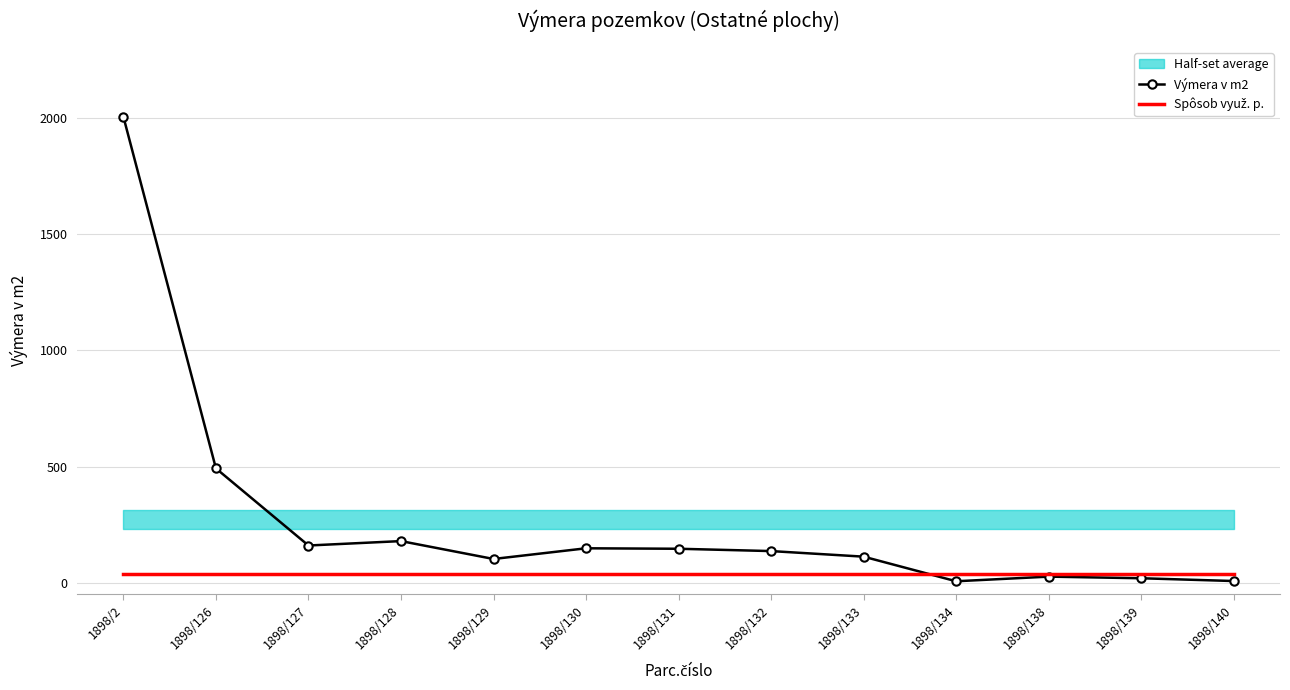

Reading left to right, extract all data points from this chart.

Výmera v m2: 2006	492	160	179	102	148	146	136	112	6	26	19	7
Spôsob využ. p.: 37	37	37	37	37	37	37	37	37	37	37	37	37